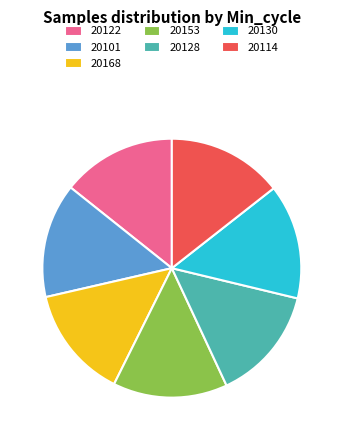

Combined, do 20153 and 20122 account for over 50%?

No